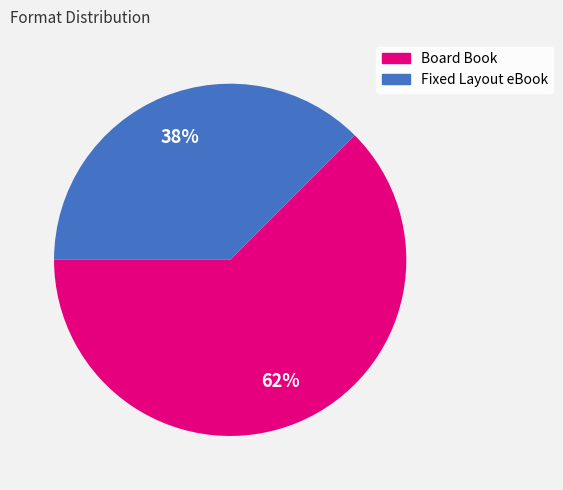

Is it true that Fixed Layout eBook is 38% of the pie?

True